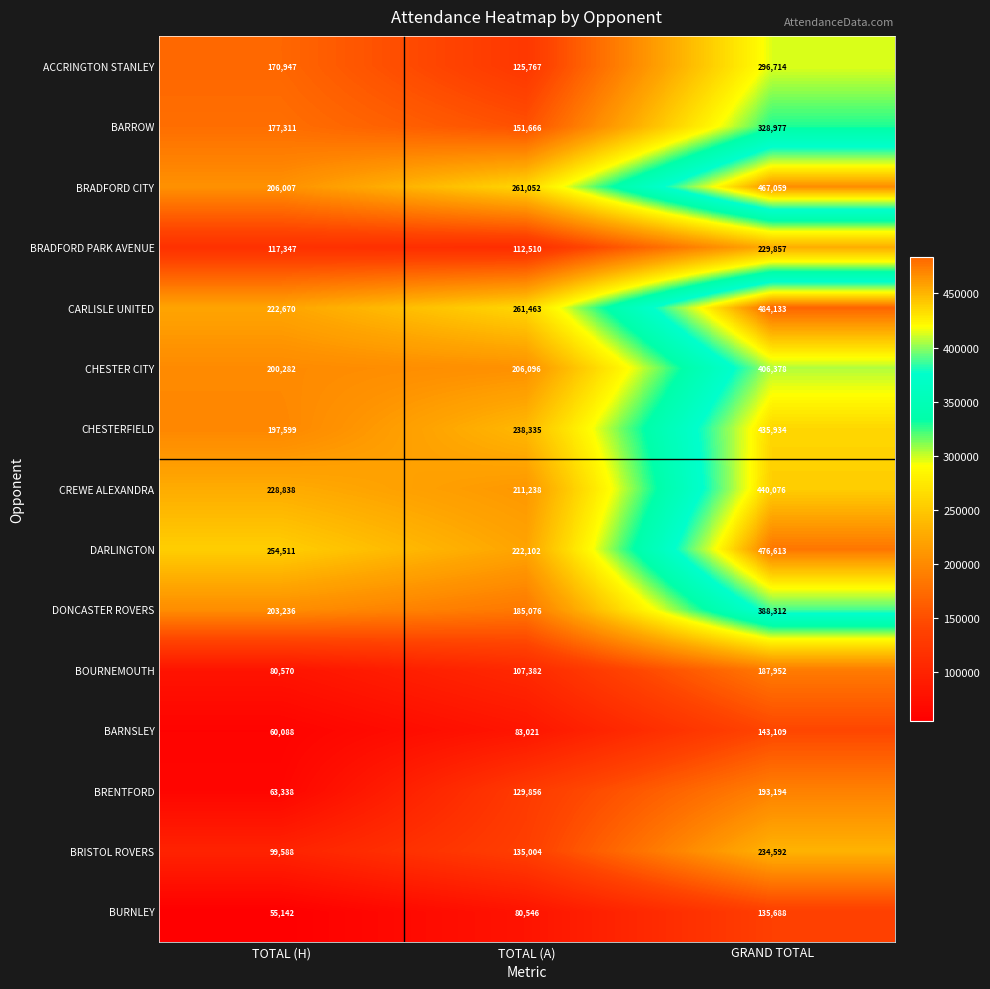

Which category has the highest value in the BRADFORD PARK AVENUE series?

GRAND TOTAL